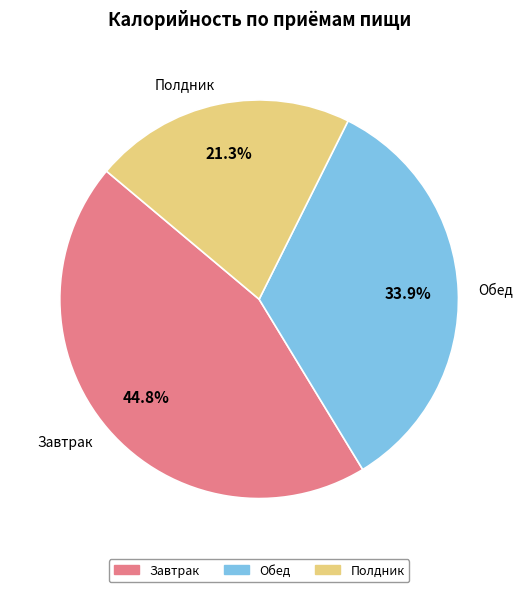

Is Полдник the majority of the pie?

No